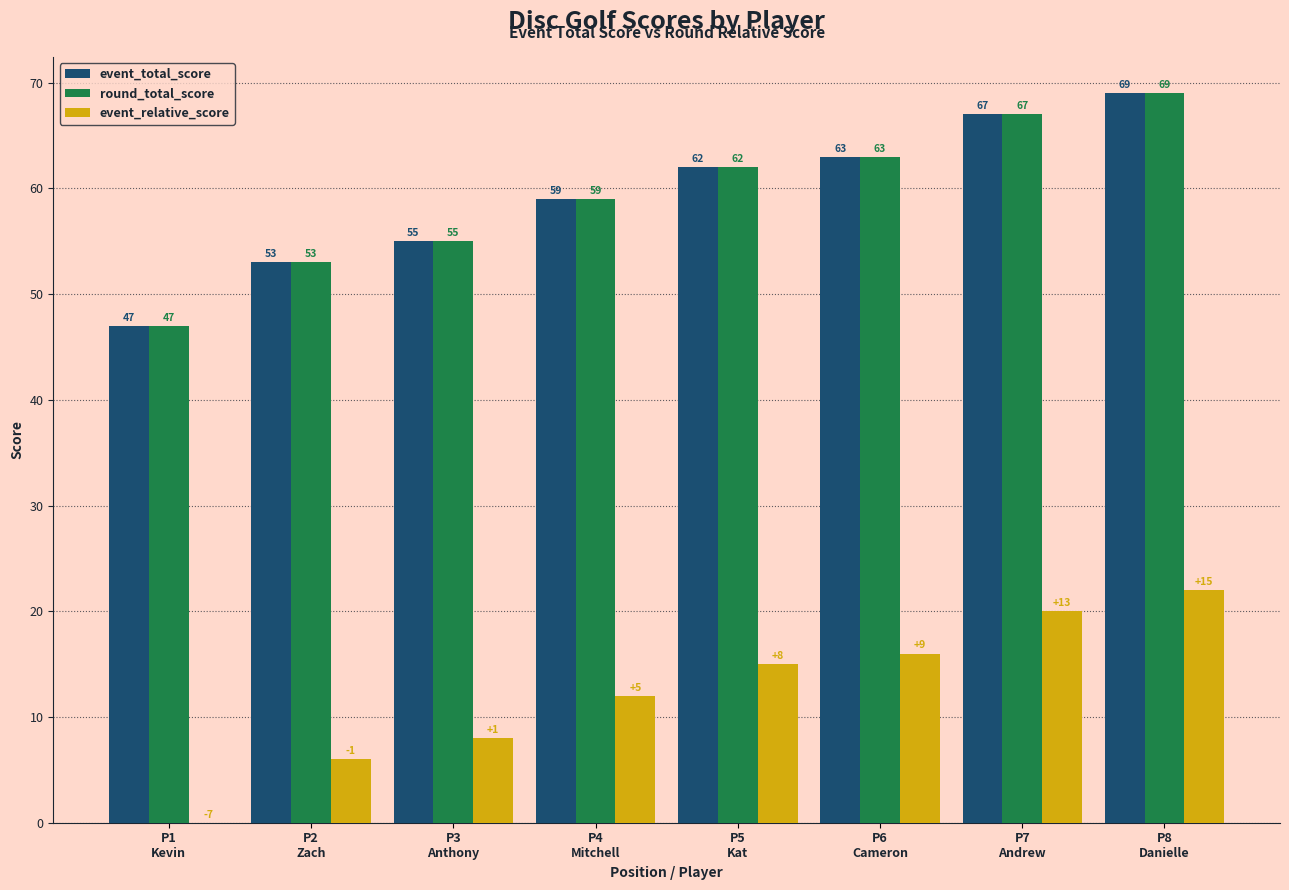

Reading left to right, what are all the values shown in this chart?

event_total_score: P1
Kevin=47	P2
Zach=53	P3
Anthony=55	P4
Mitchell=59	P5
Kat=62	P6
Cameron=63	P7
Andrew=67	P8
Danielle=69
round_total_score: P1
Kevin=47	P2
Zach=53	P3
Anthony=55	P4
Mitchell=59	P5
Kat=62	P6
Cameron=63	P7
Andrew=67	P8
Danielle=69
event_relative_score: P1
Kevin=0	P2
Zach=6	P3
Anthony=8	P4
Mitchell=12	P5
Kat=15	P6
Cameron=16	P7
Andrew=20	P8
Danielle=22